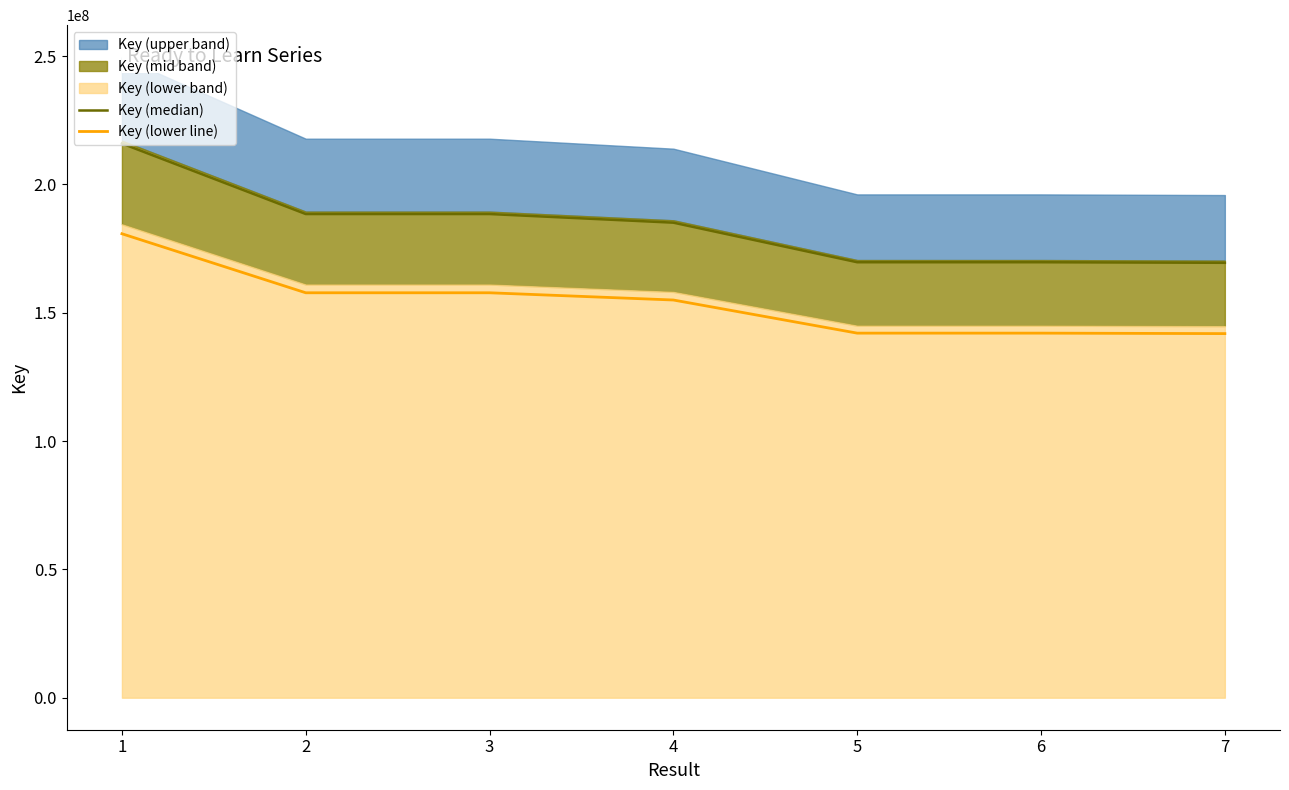

The value of Key (lower line) at 3 is 157754505.4. True or false?

True